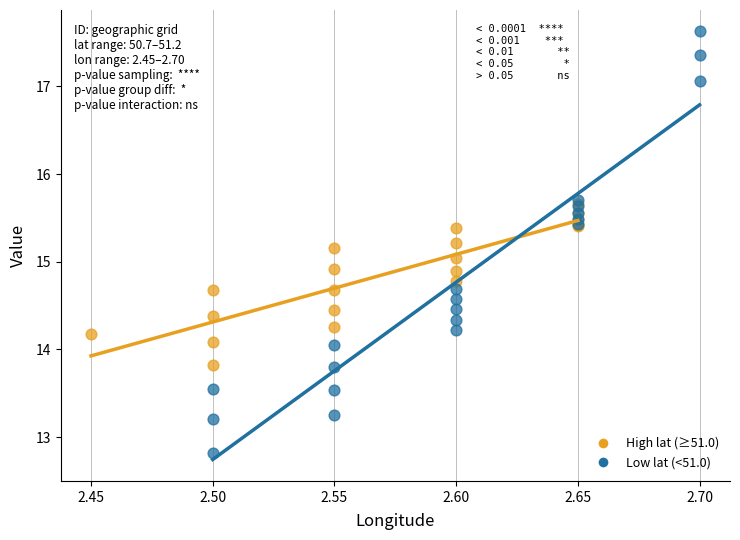

What are all the series names shown in the legend?

High lat (≥51.0), Low lat (<51.0)